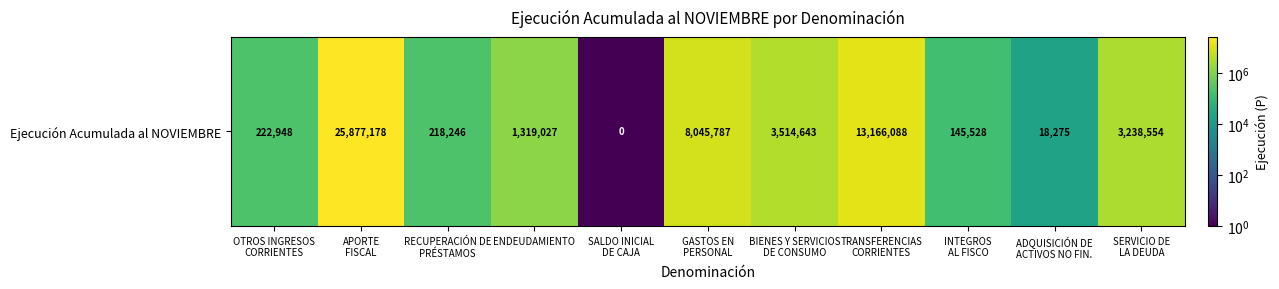

The chart shows a value of 2160686 at ENDEUDAMIENTO. True or false?

False